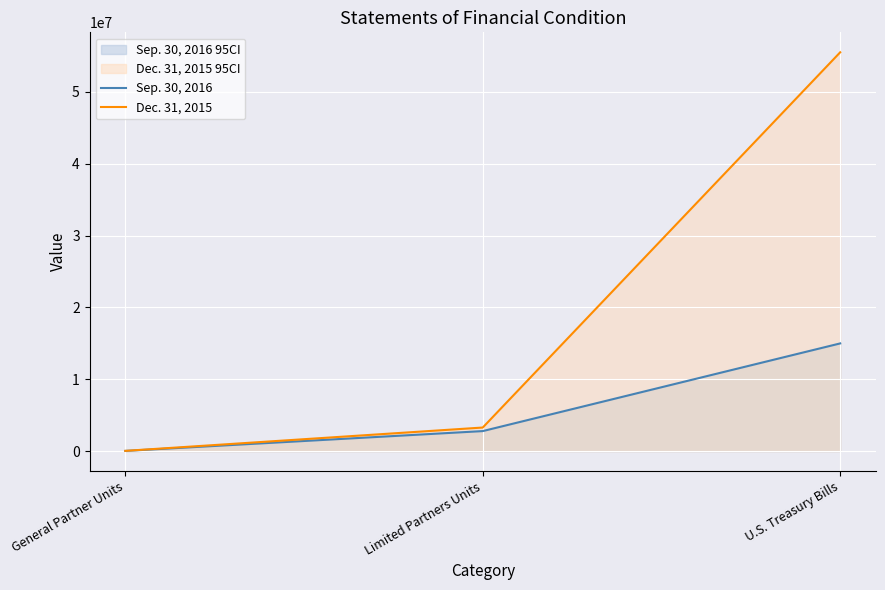

How many values in the Dec. 31, 2015 series are below 3285860?

1